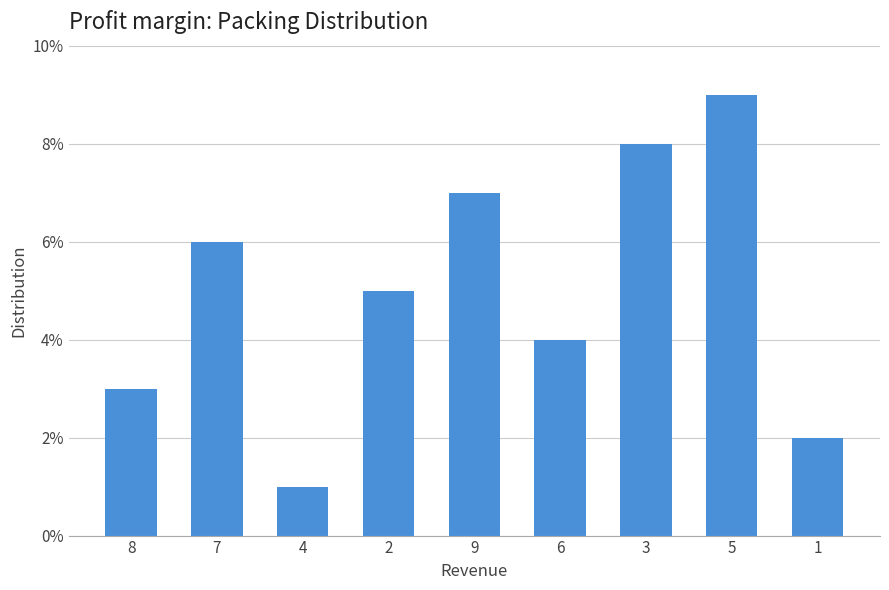

Reading left to right, list all the values displayed in this chart.

8=3	7=6	4=1	2=5	9=7	6=4	3=8	5=9	1=2